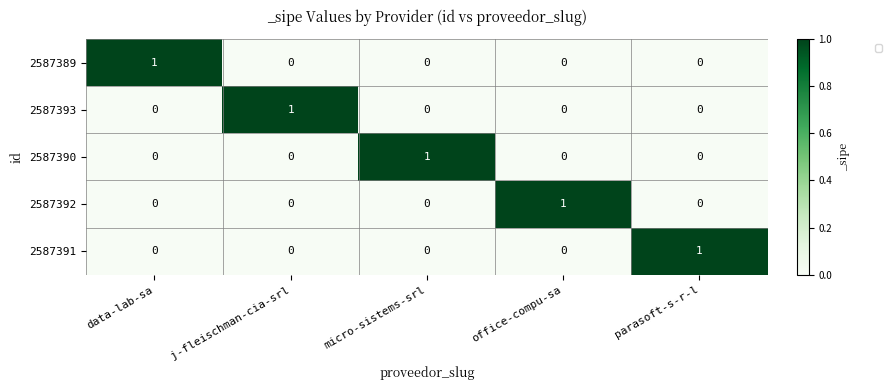

Reading right to left, list all the values displayed in this chart.

2587389: 0	0	0	0	1
2587393: 0	0	0	1	0
2587390: 0	0	1	0	0
2587392: 0	1	0	0	0
2587391: 1	0	0	0	0